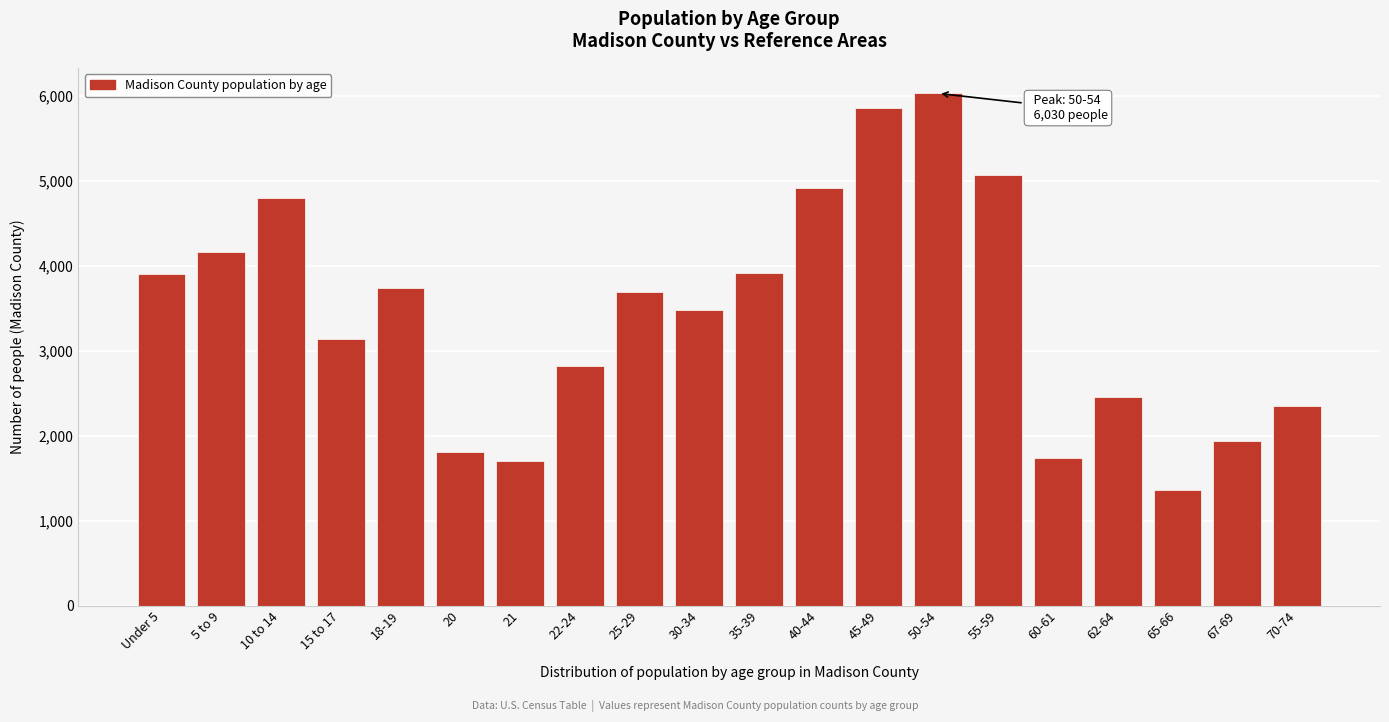

What is the smallest value displayed?

1359